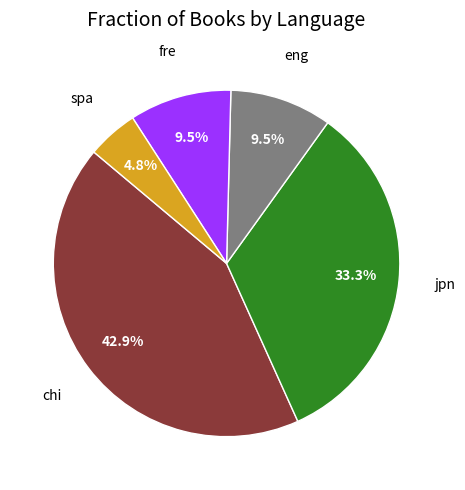

Is there a majority slice in this chart?

No